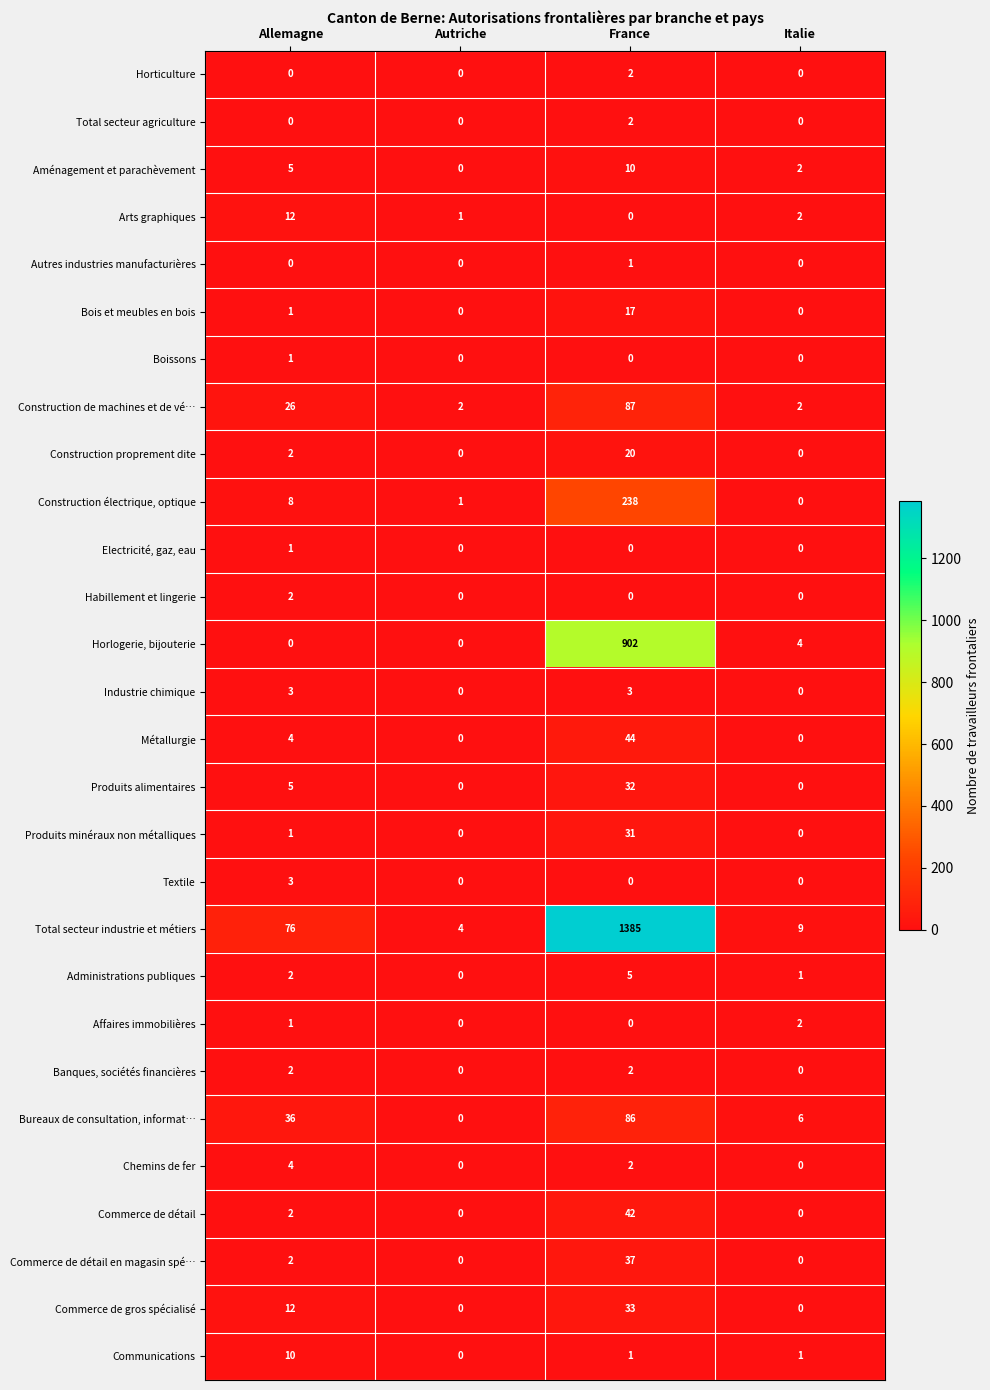

At how many categories does at least one series exceed 895?

1